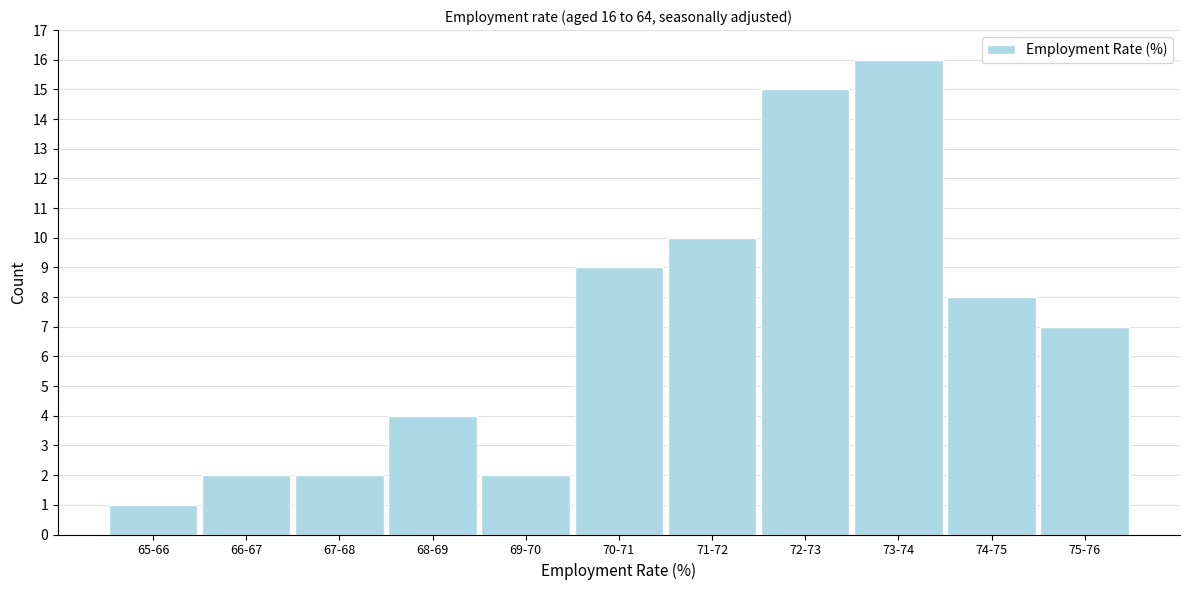

Reading right to left, extract all data points from this chart.

7	8	16	15	10	9	2	4	2	2	1